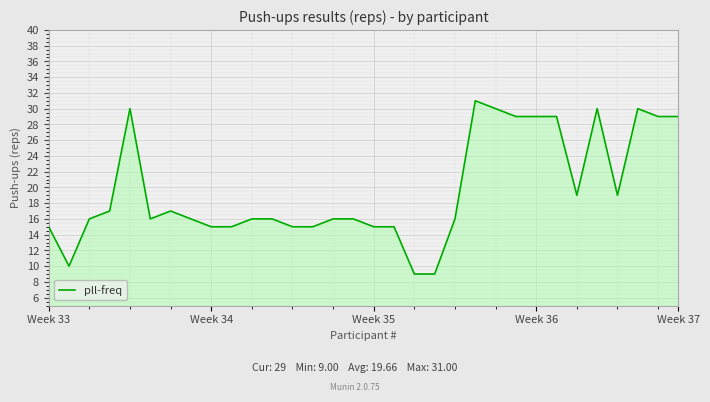

What is the difference between the maximum and minimum values?

22